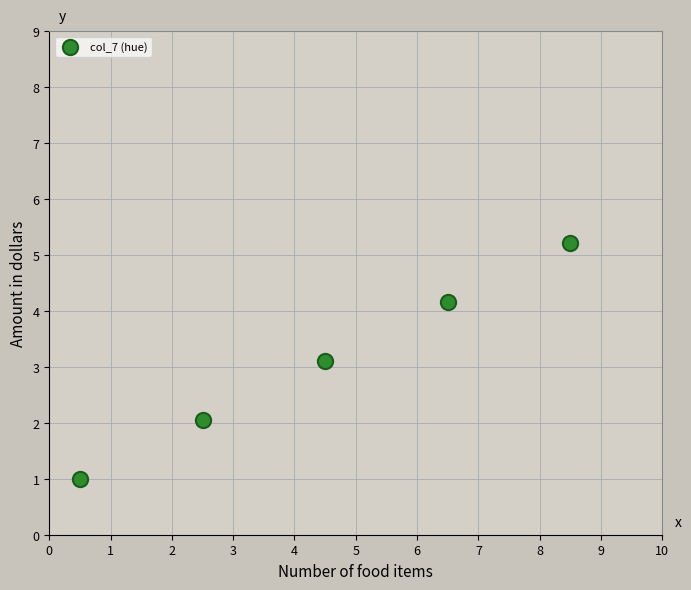

What Y value in the scatter plot is closest to 3?

3.1